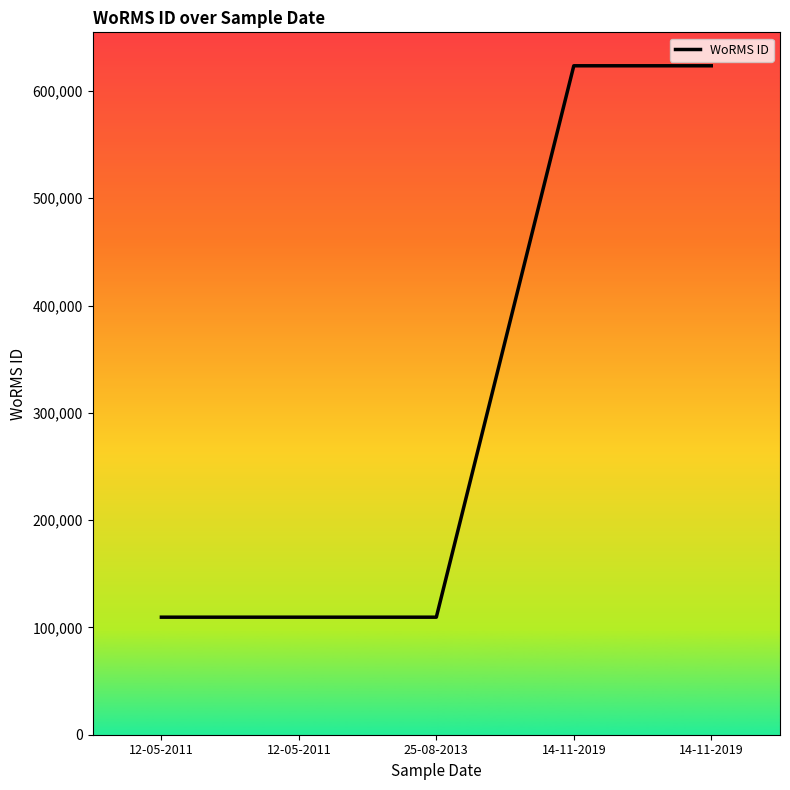

Between 25-08-2013 and 14-11-2019, which is larger?

14-11-2019